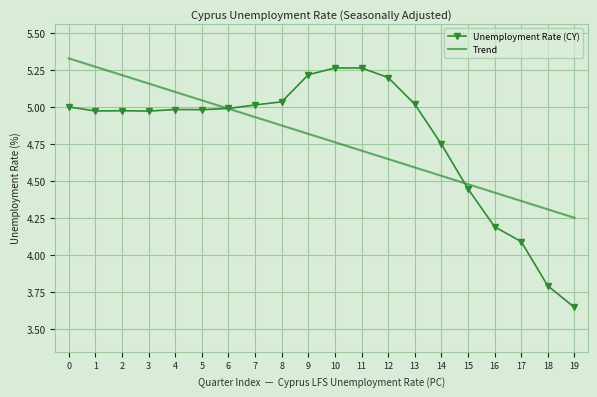

List the labels in order of Trend value, largest first.

0, 1, 2, 3, 4, 5, 6, 7, 8, 9, 10, 11, 12, 13, 14, 15, 16, 17, 18, 19